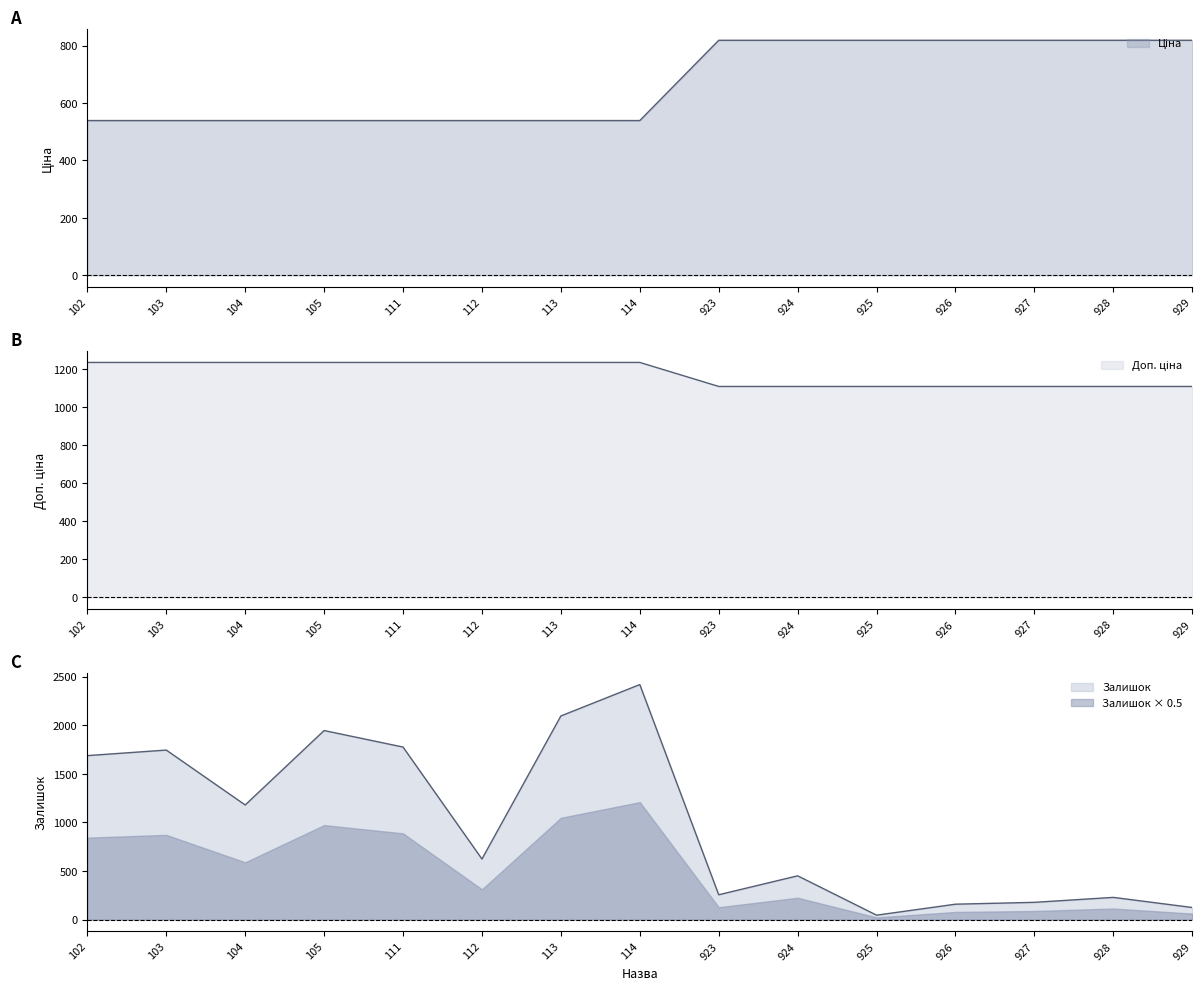

Which series has the largest total across all categories?

Доп. ціна